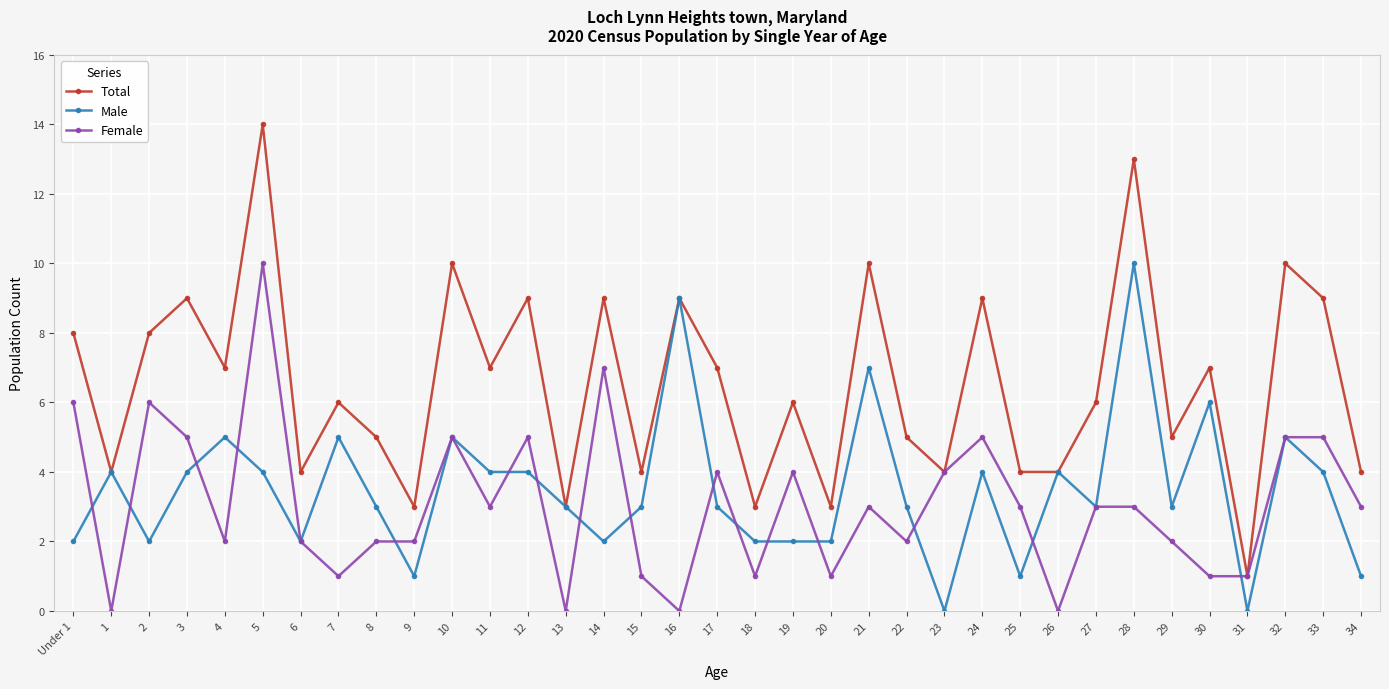

True or false: Female has more than 0 points higher than both neighbors.

True